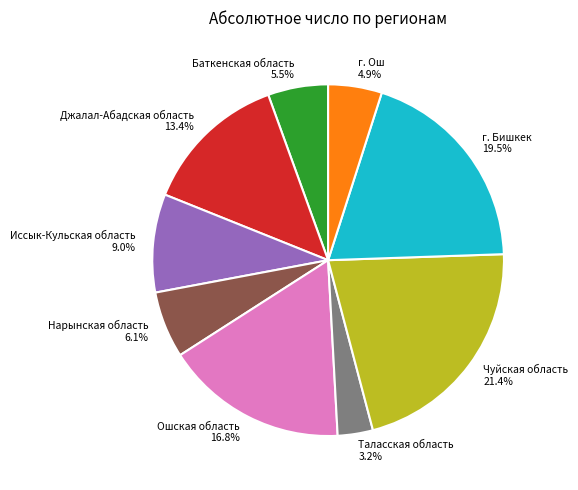

What portion of the pie excludes Баткенская область 5.5%?

94.5%